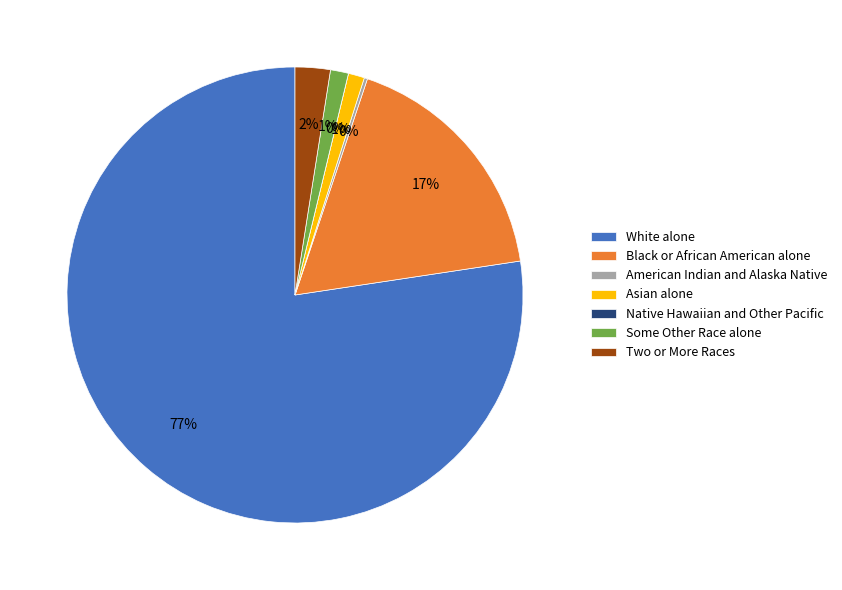

Which slice is the largest?

White alone